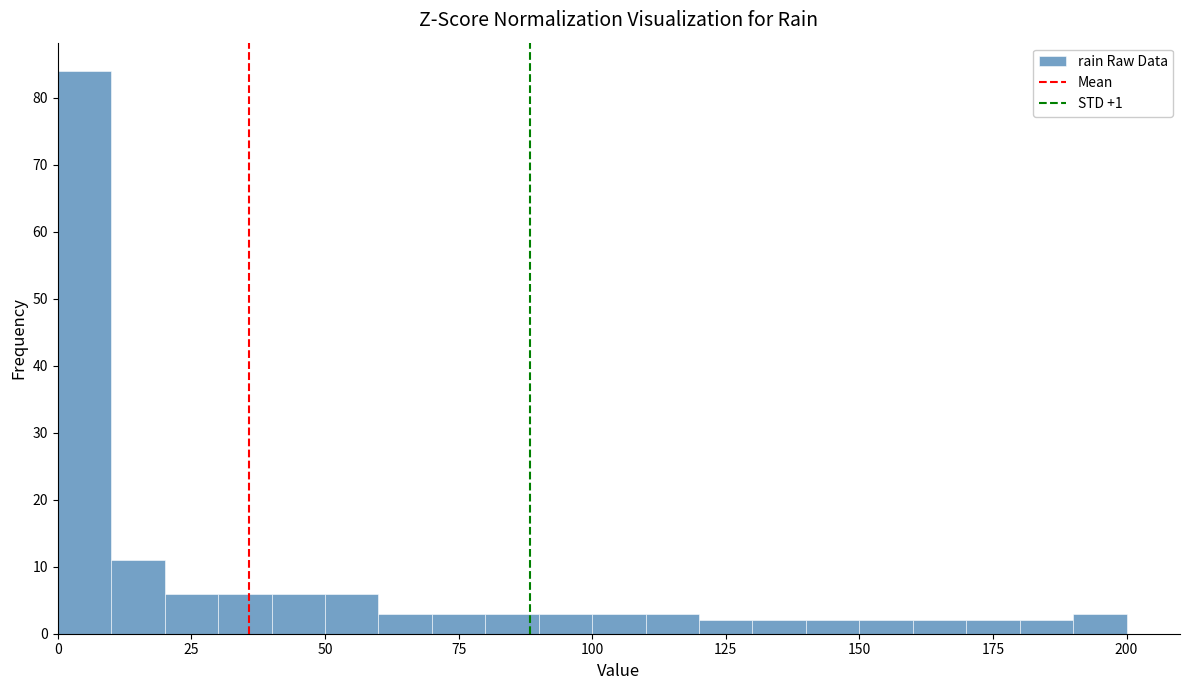

Around what value on the x-axis is the tallest bar? Give the approximate position of its centre, as read against the axis.

5